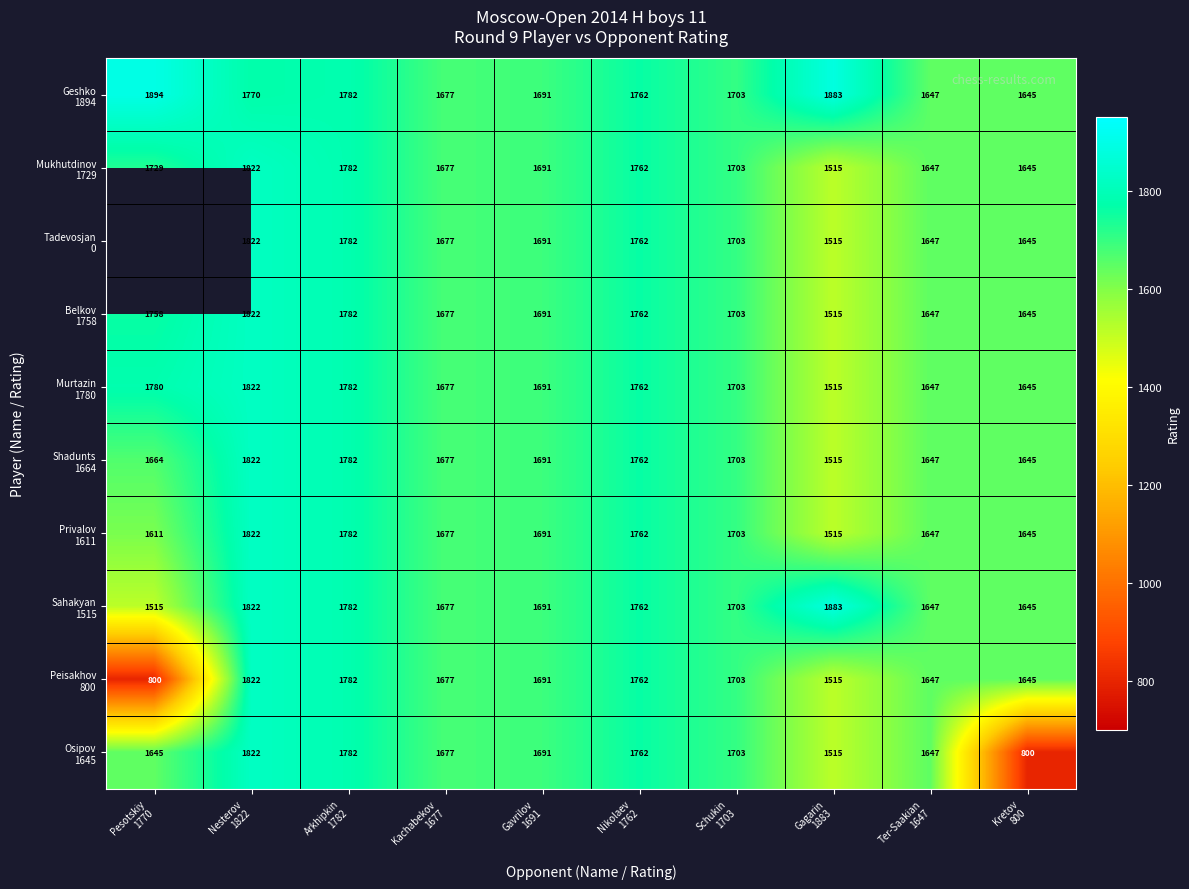

Which has a higher value, Pesotskiy
1770 or Kachabekov
1677?

Pesotskiy
1770